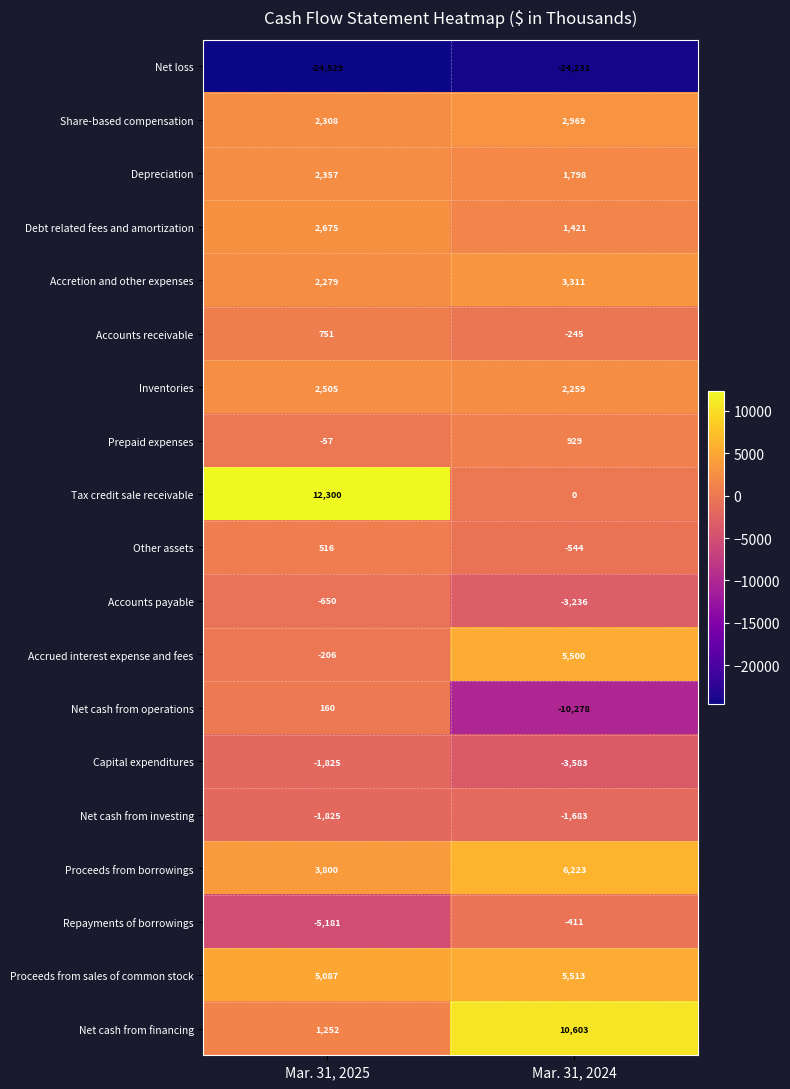

List the labels in order of Net cash from operations value, smallest first.

Mar. 31, 2024, Mar. 31, 2025